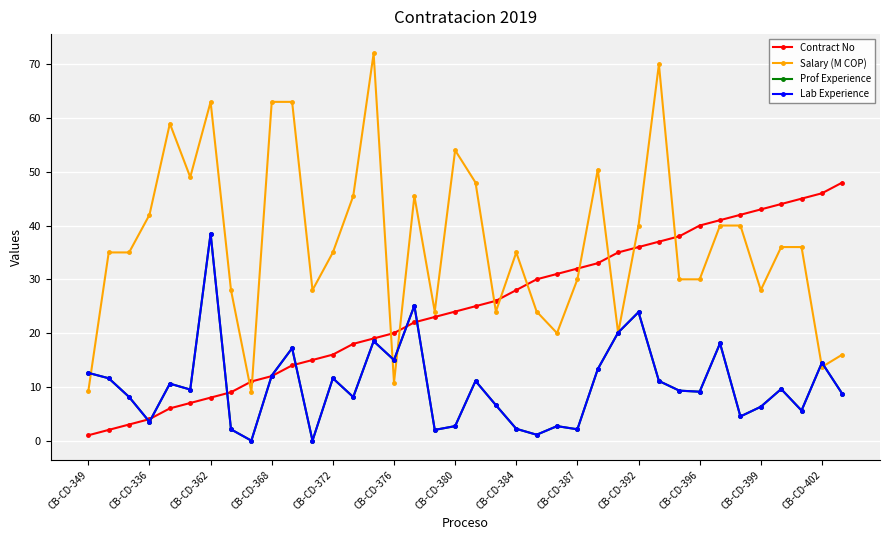

What is the value of the Salary (M COP) point at the 12th from the left?

28.0